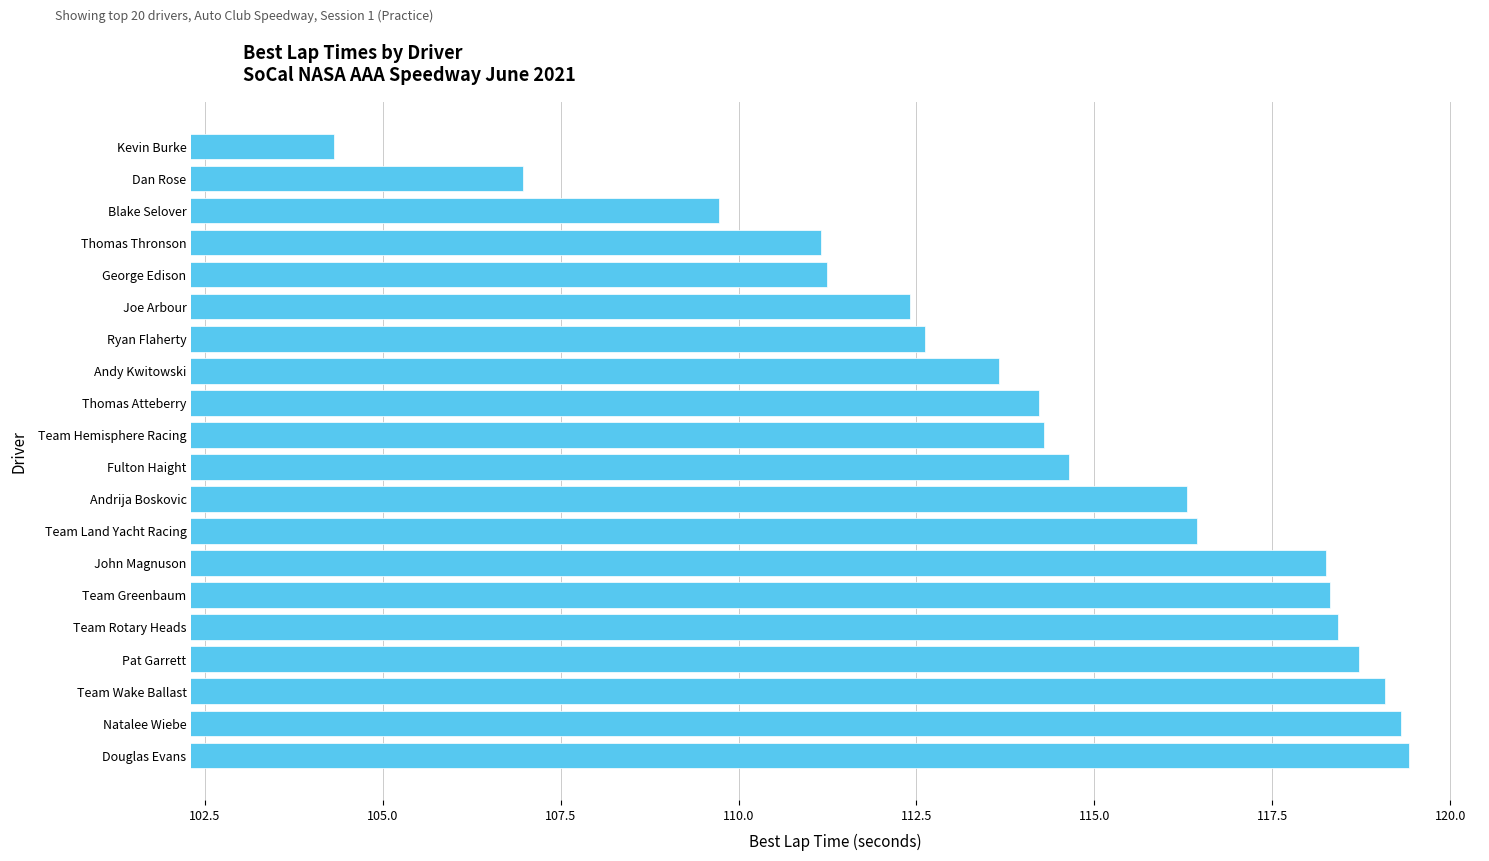

Reading bottom to top, what are all the values shown in this chart?

Douglas Evans=119.4	Natalee Wiebe=119.3	Team Wake Ballast=119.1	Pat Garrett=118.7	Team Rotary Heads=118.4	Team Greenbaum=118.3	John Magnuson=118.3	Team Land Yacht Racing=116.4	Andrija Boskovic=116.3	Fulton Haight=114.6	Team Hemisphere Racing=114.3	Thomas Atteberry=114.2	Andy Kwitowski=113.7	Ryan Flaherty=112.6	Joe Arbour=112.4	George Edison=111.2	Thomas Thronson=111.2	Blake Selover=109.7	Dan Rose=107.0	Kevin Burke=104.3